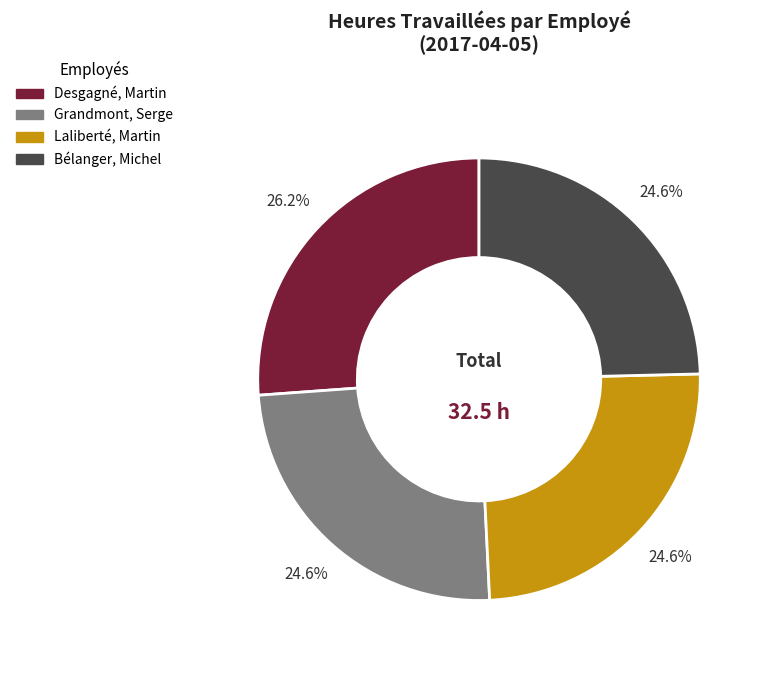

Which slice is the largest?

Desgagné, Martin